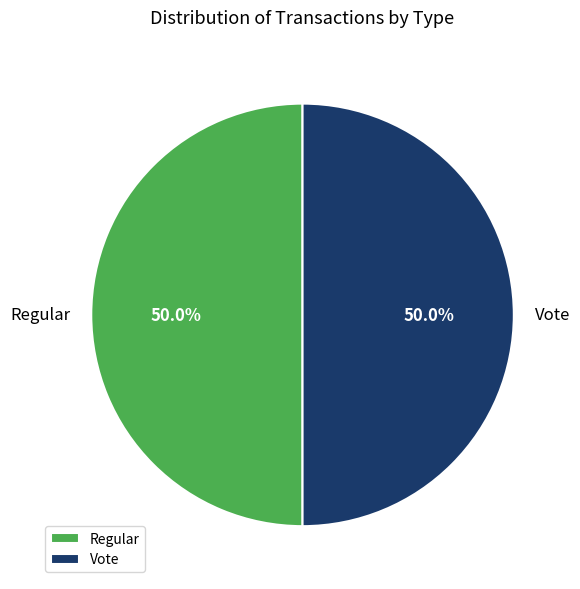

Is it true that Vote is 44% of the pie?

False